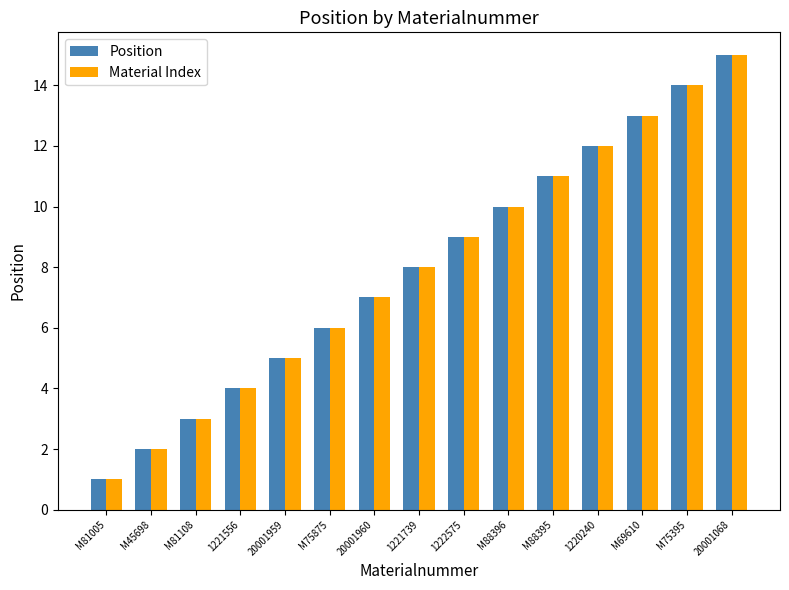

True or false: Material Index has a value of 13 at M69610.

True